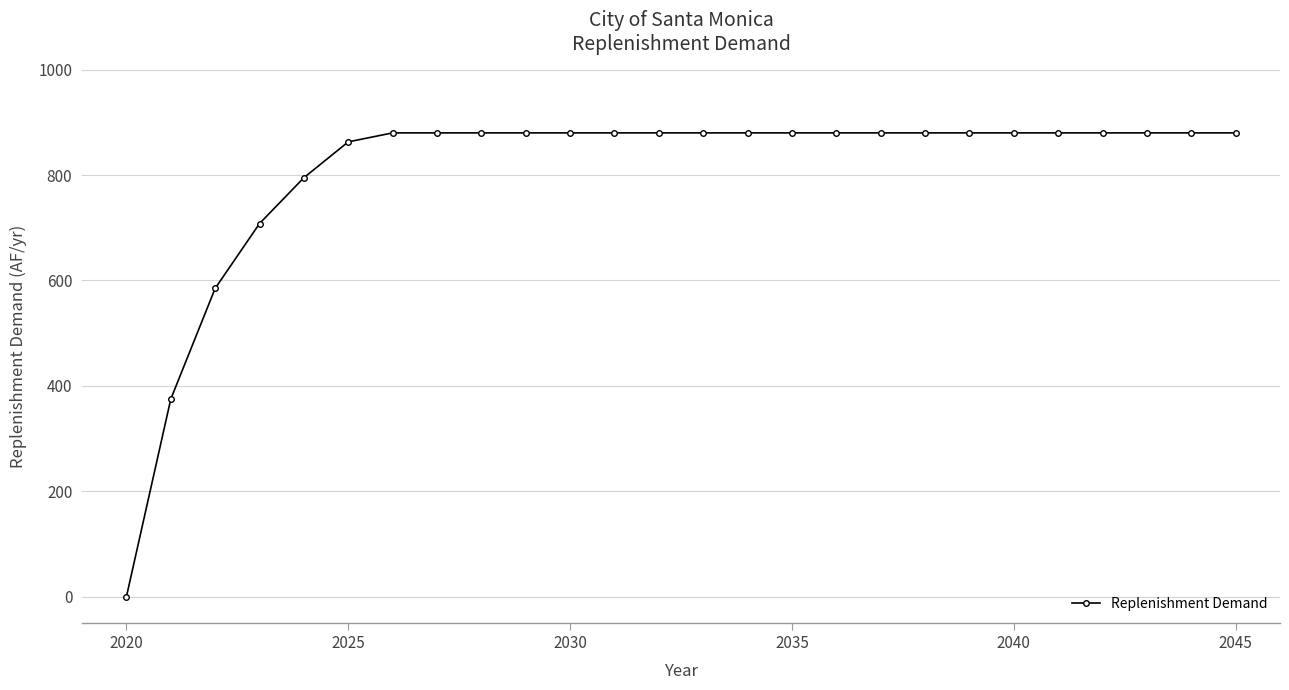

How many values are above zero?

25